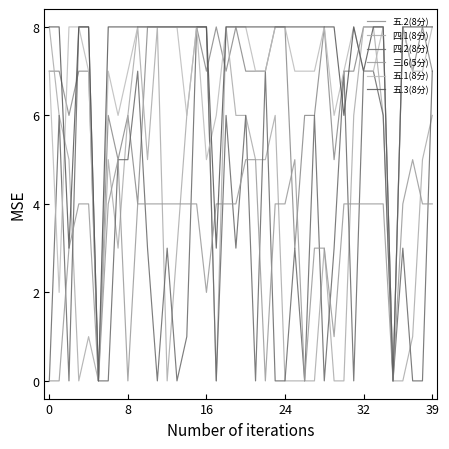

At how many categories does at least one series exceed 1?

38